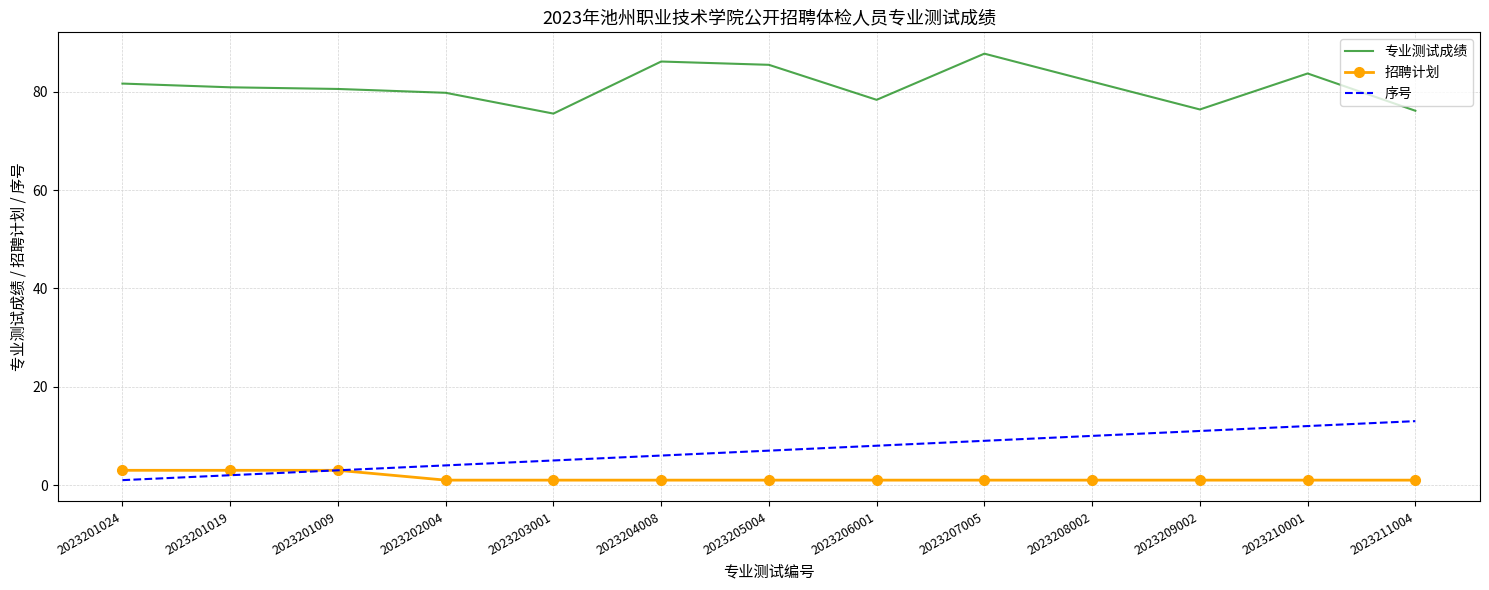

Rank the series by their maximum value, from lowest to highest.

招聘计划, 序号, 专业测试成绩